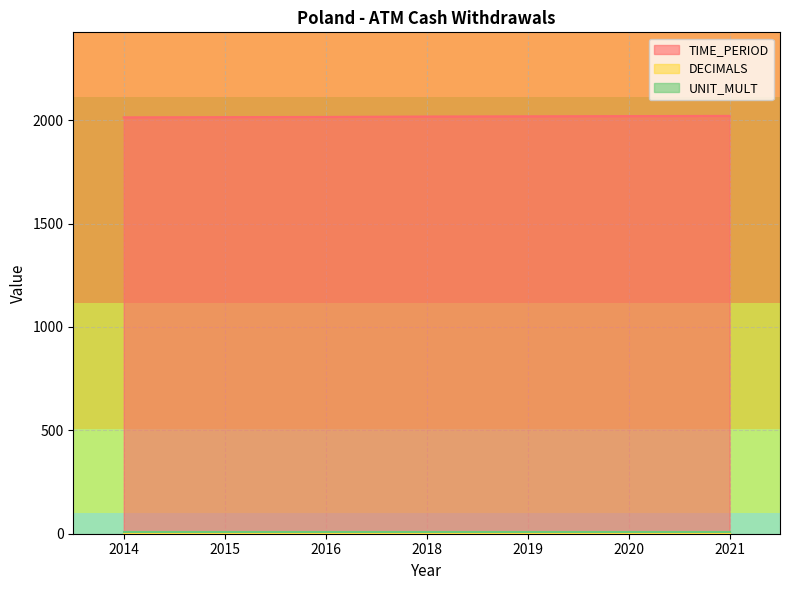

True or false: UNIT_MULT and TIME_PERIOD intersect in this chart.

False